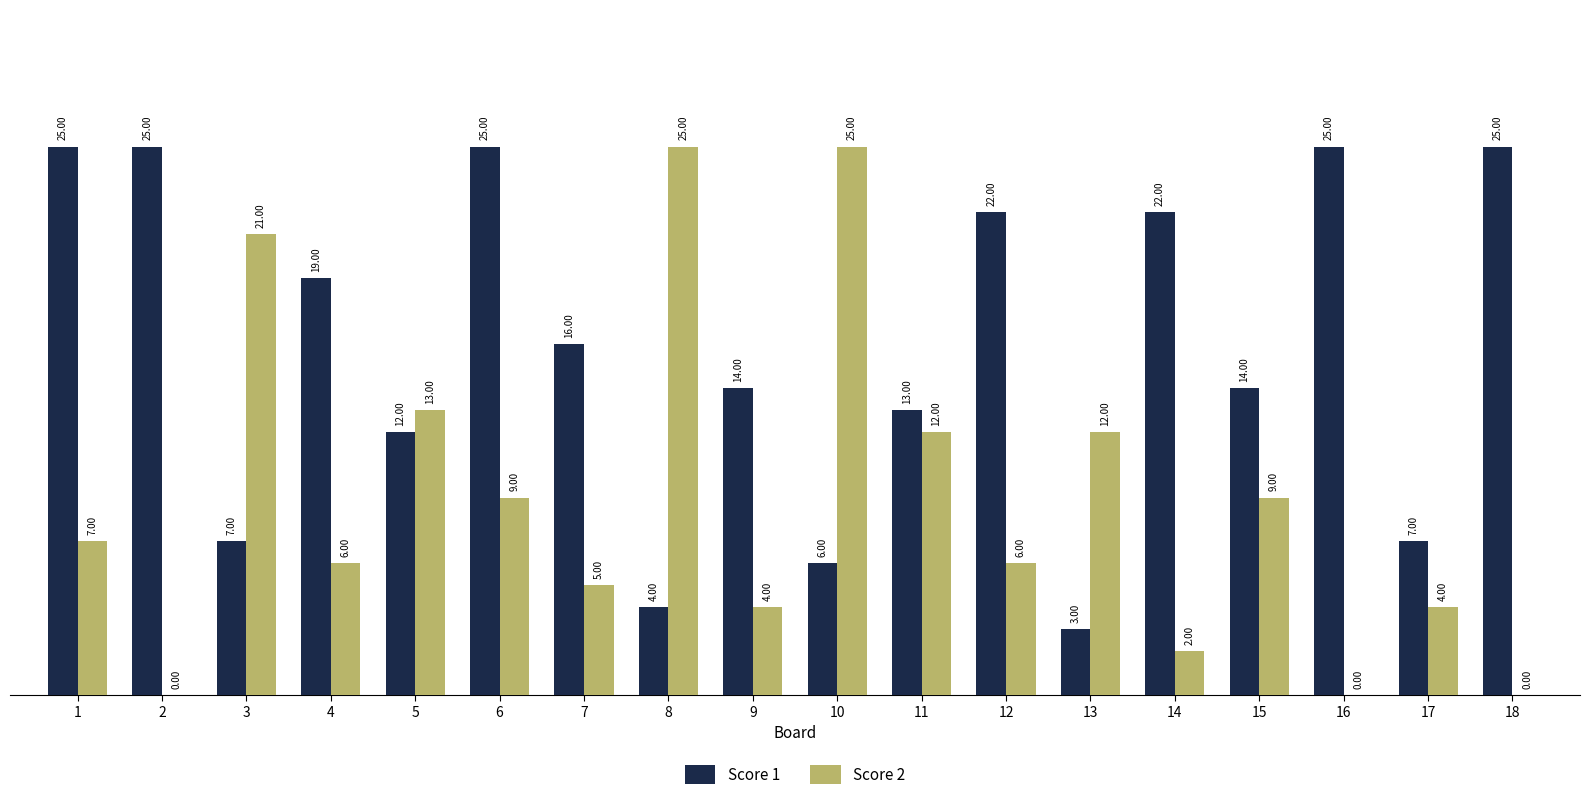

What is the total value across all series at 9?

18